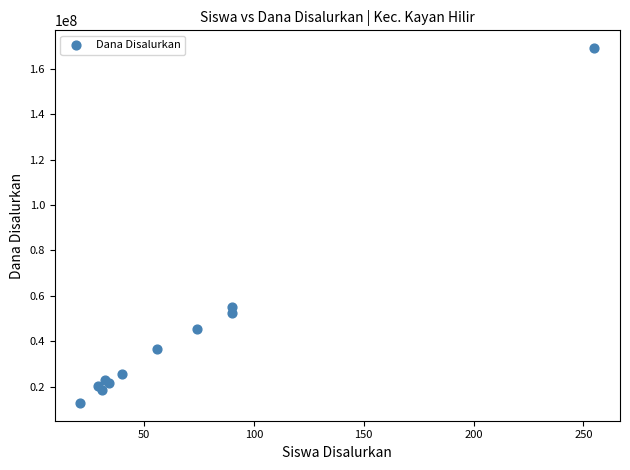

What Y value in the scatter plot is closest to 90937500?

55125000